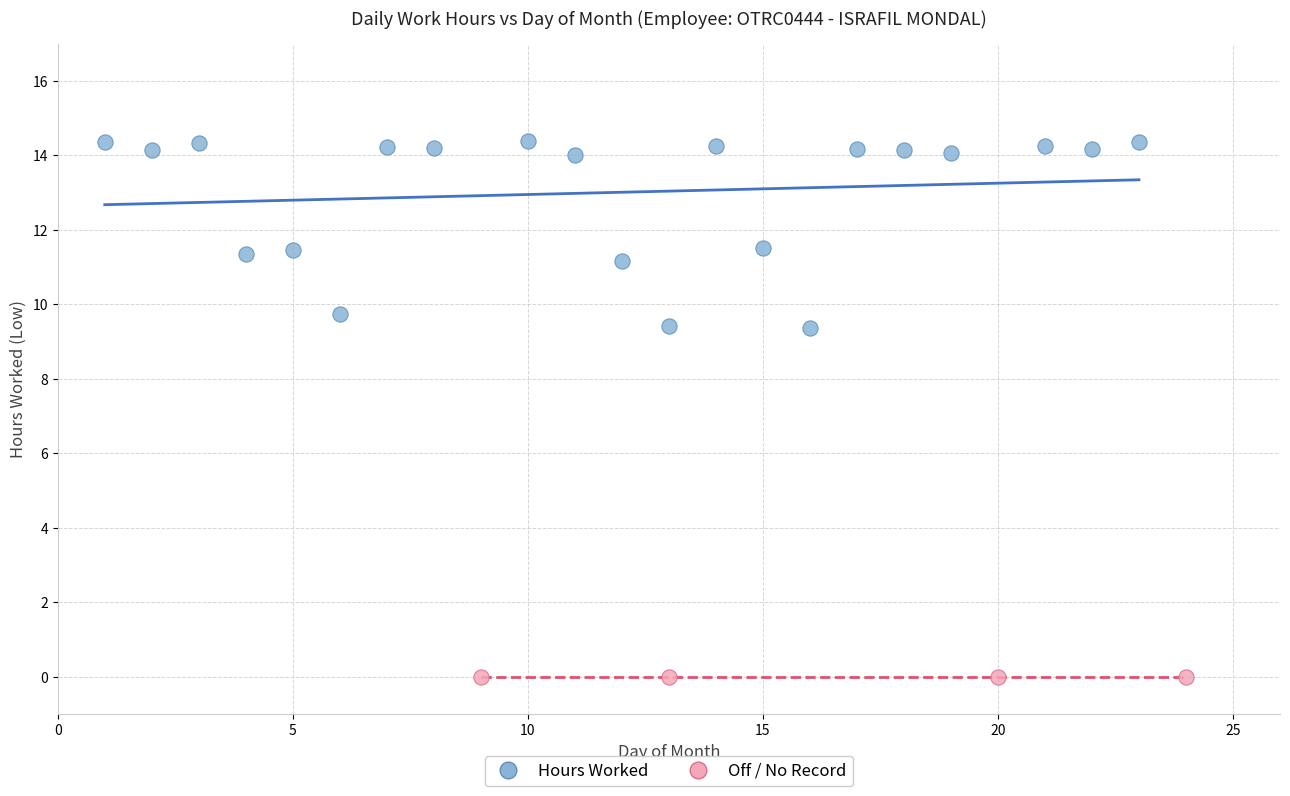

Which series reaches the minimum Y coordinate?

Off / No Record